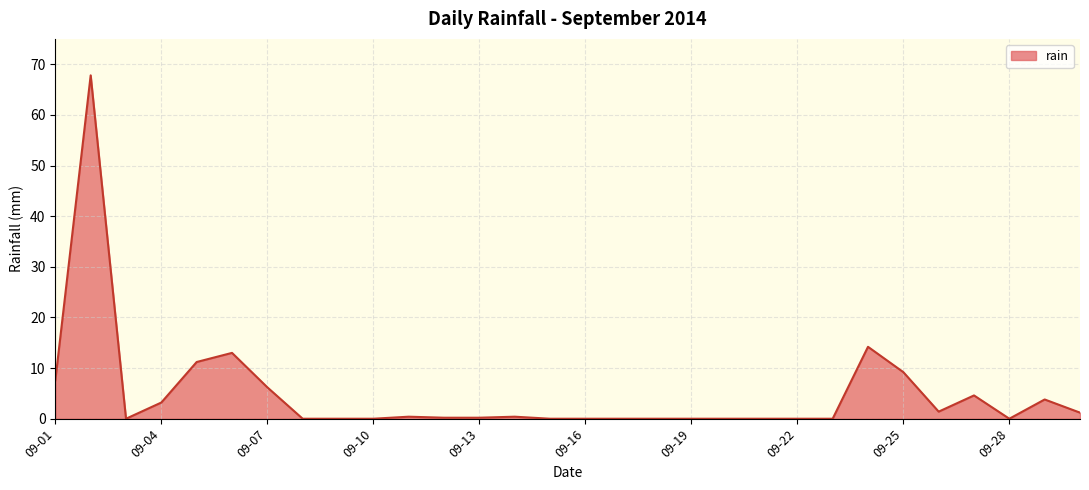

What is the greatest value displayed?

67.8